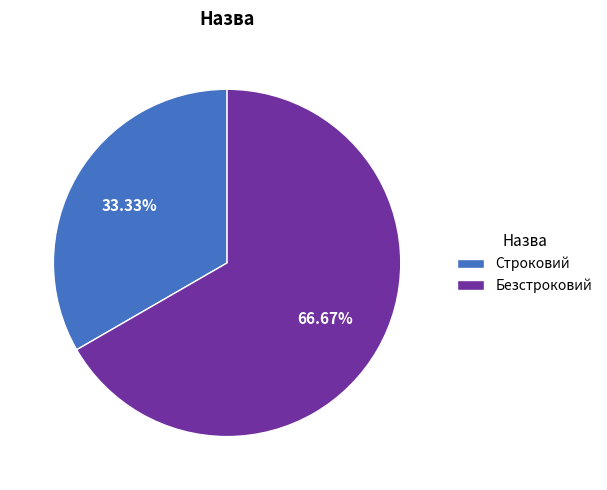

What is the smallest slice in the pie chart?

Строковий